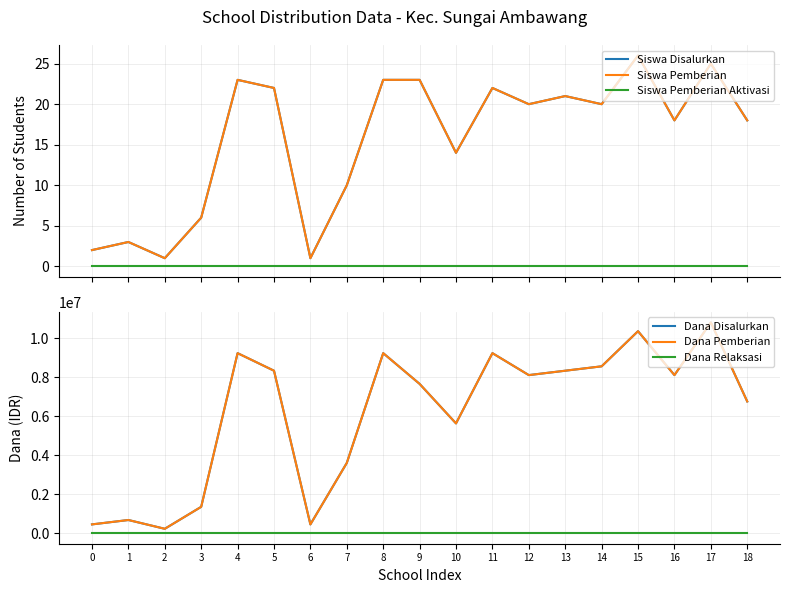

At which category does Siswa Disalurkan reach its first local peak?

1